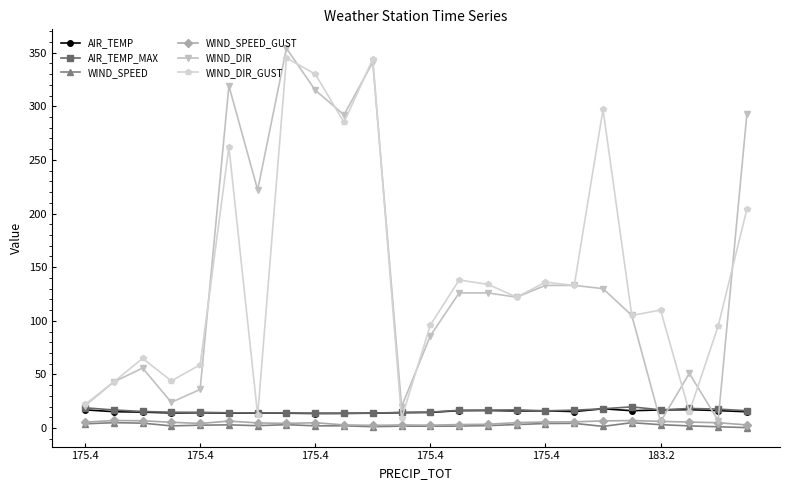

True or false: WIND_SPEED has more than 2 points higher than both neighbors.

True